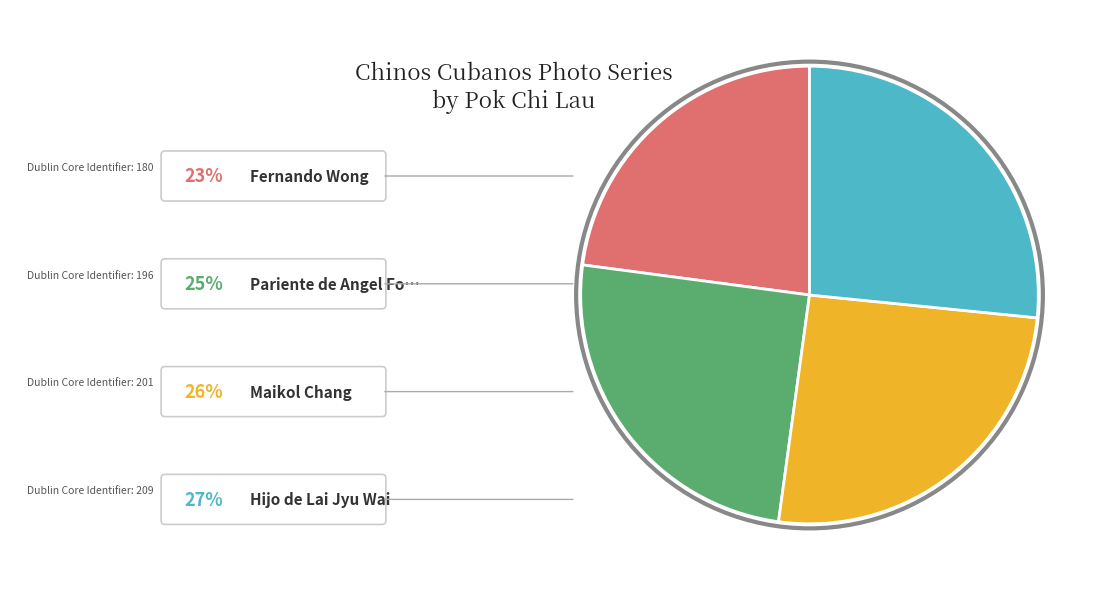

Is there any slice that represents more than half of the pie?

No